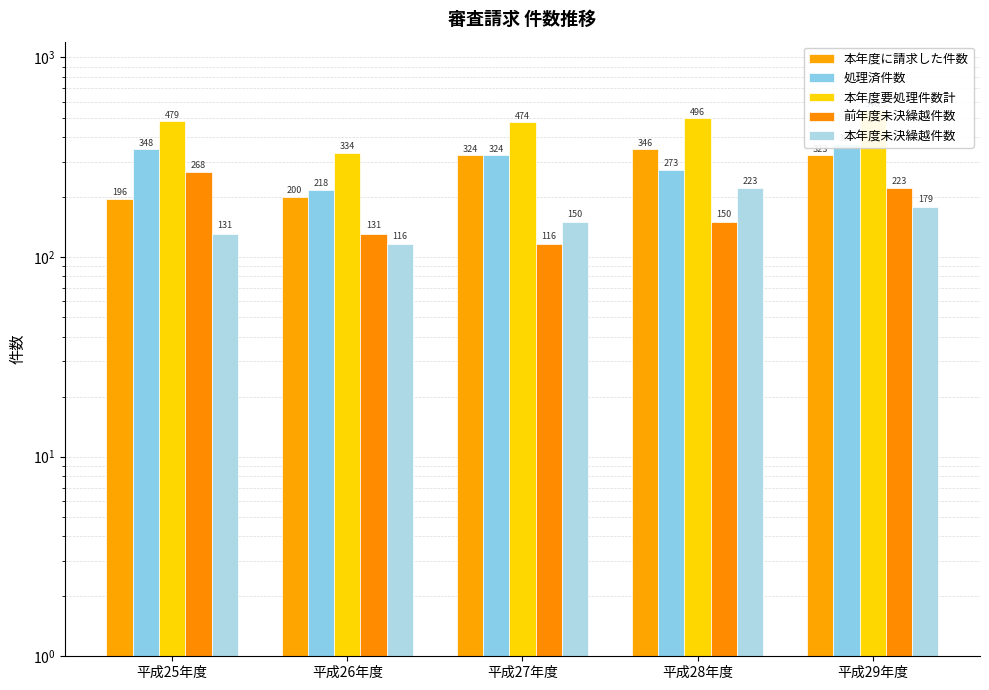

What is the value of the 本年度要処理件数計 bar at the 5th from the left?

546